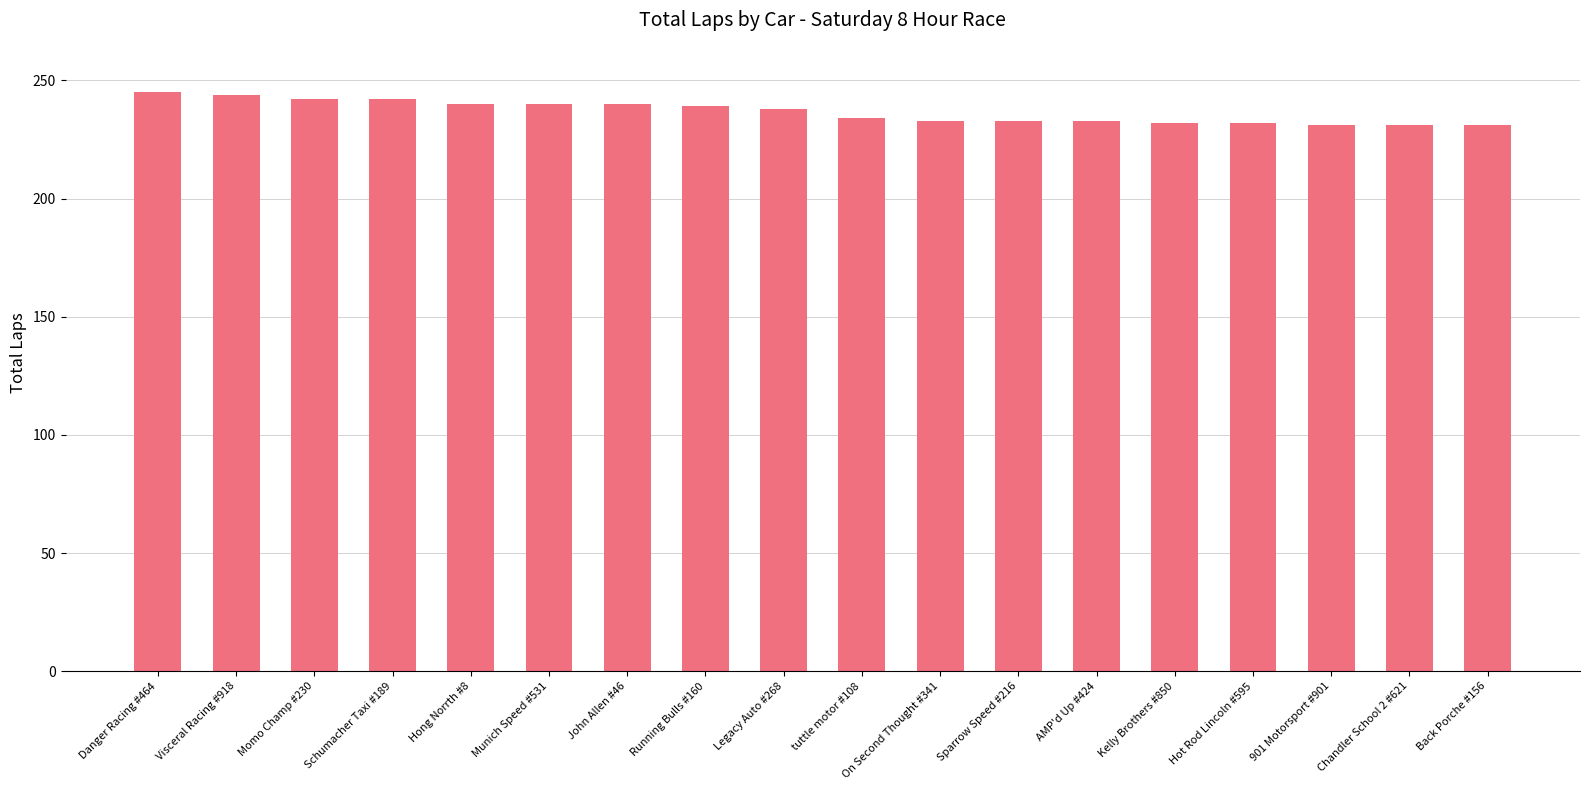

What is the value of the 9th bar from the left?

238